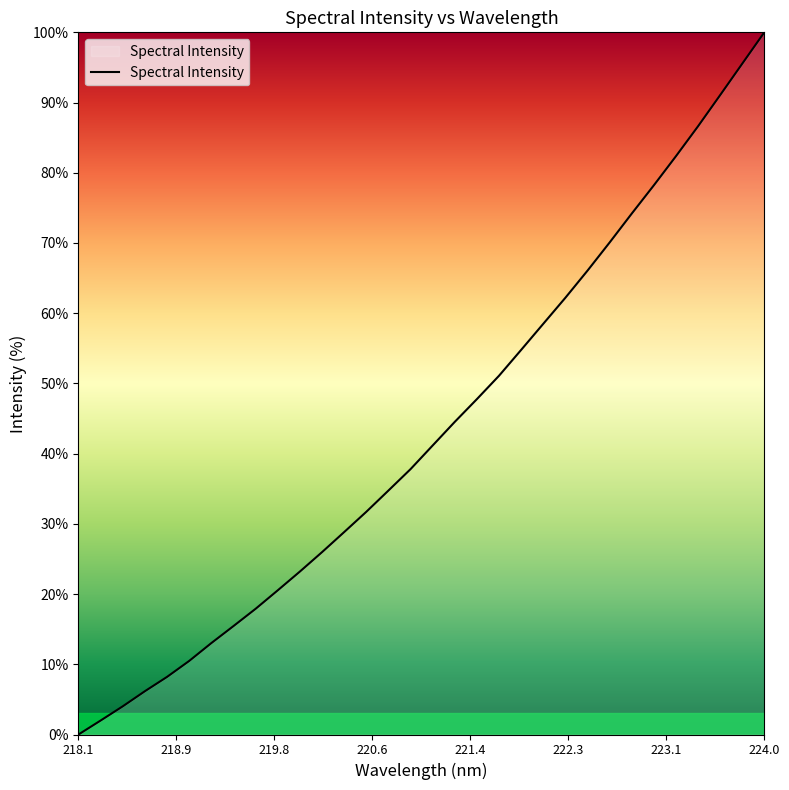

What is the greatest value displayed?

100.0